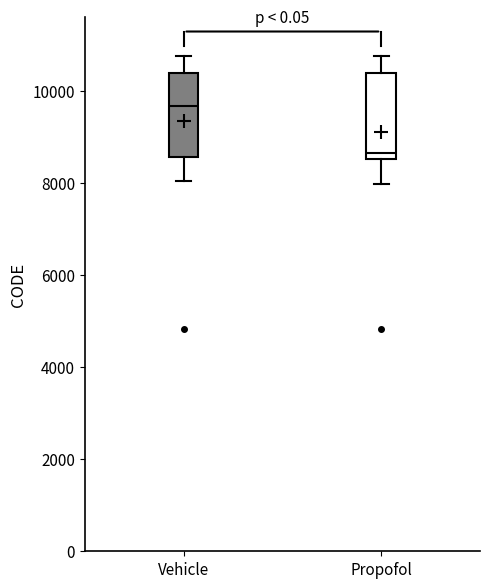

Reading left to right, transcribe this box plot: for each box, give where its median line is, the range the box spans, and where its two whiskers end, as read against the y-axis. The values are not printed on the chart, so give them approximately, as read against the axis.

Vehicle: median 9600, box 8600 to 10400, whiskers 8000 to 10800
Propofol: median 8600 (just above the box's lower edge), box 8600 to 10400, whiskers 8000 to 10800